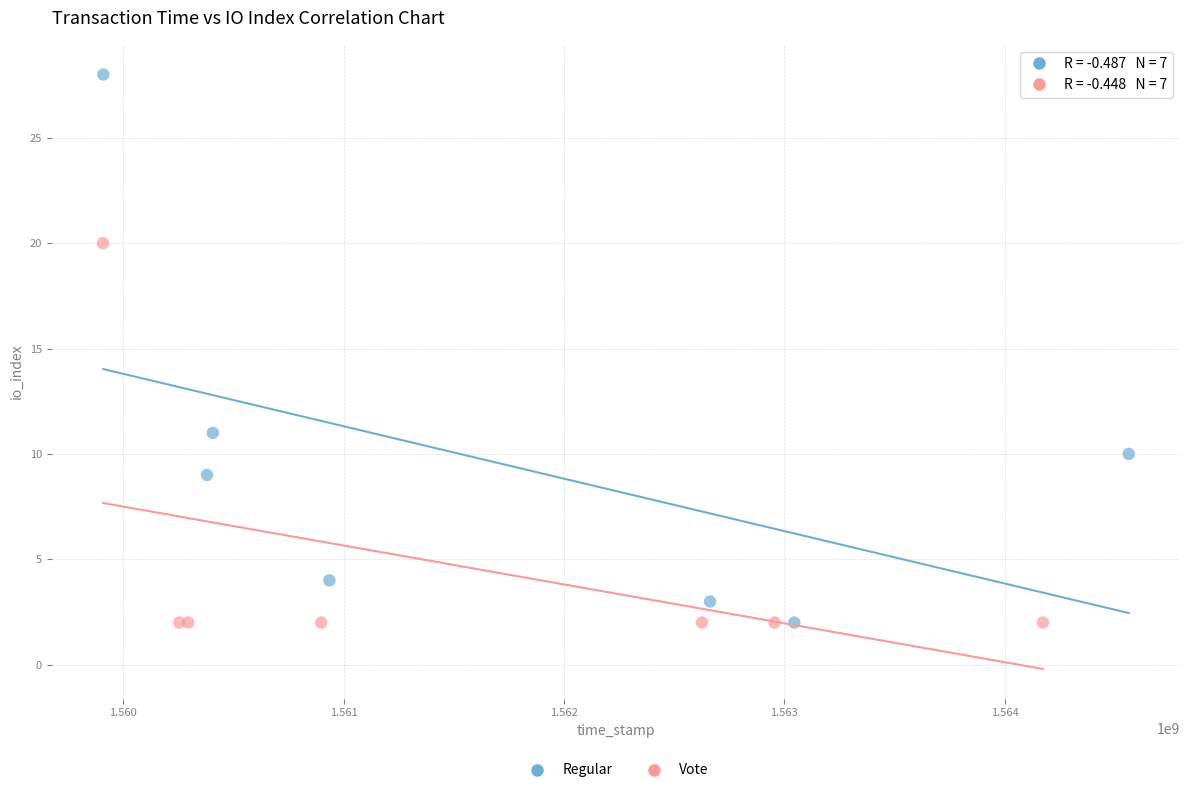

What are all the series names shown in the legend?

Regular, Vote